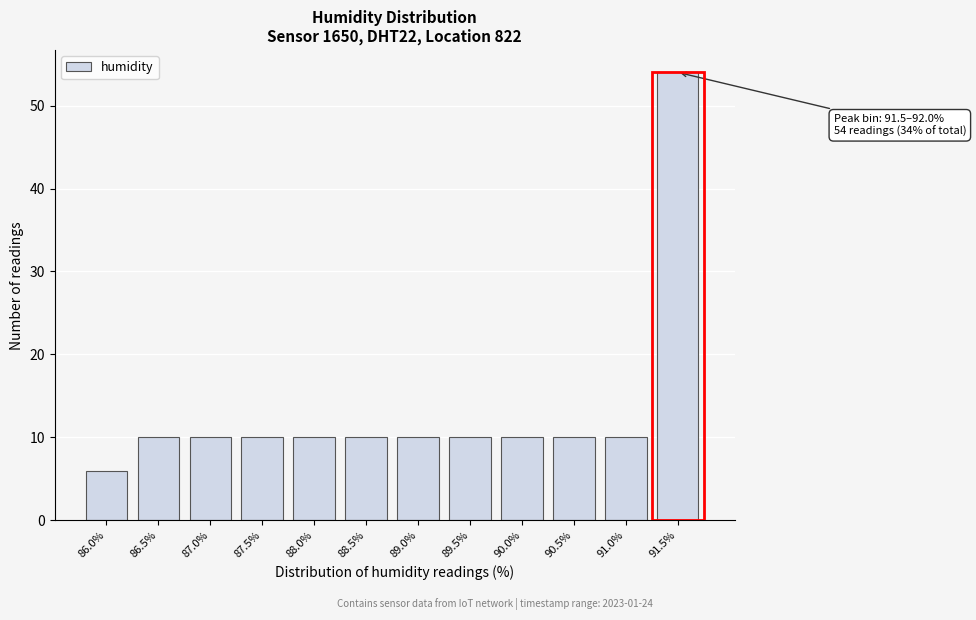

Reading left to right, extract all data points from this chart.

6	10	10	10	10	10	10	10	10	10	10	54